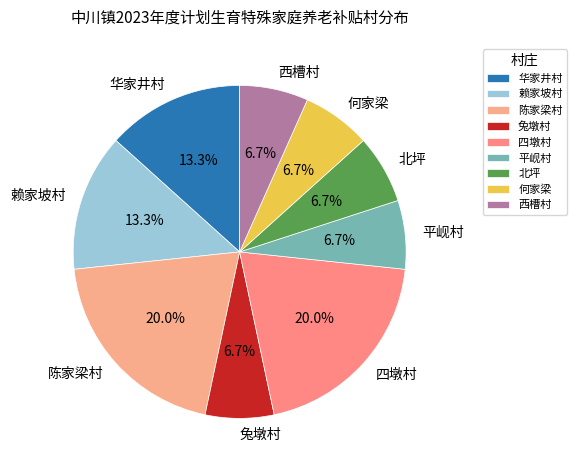

To the nearest percent, what portion does 华家井村 represent?

13%